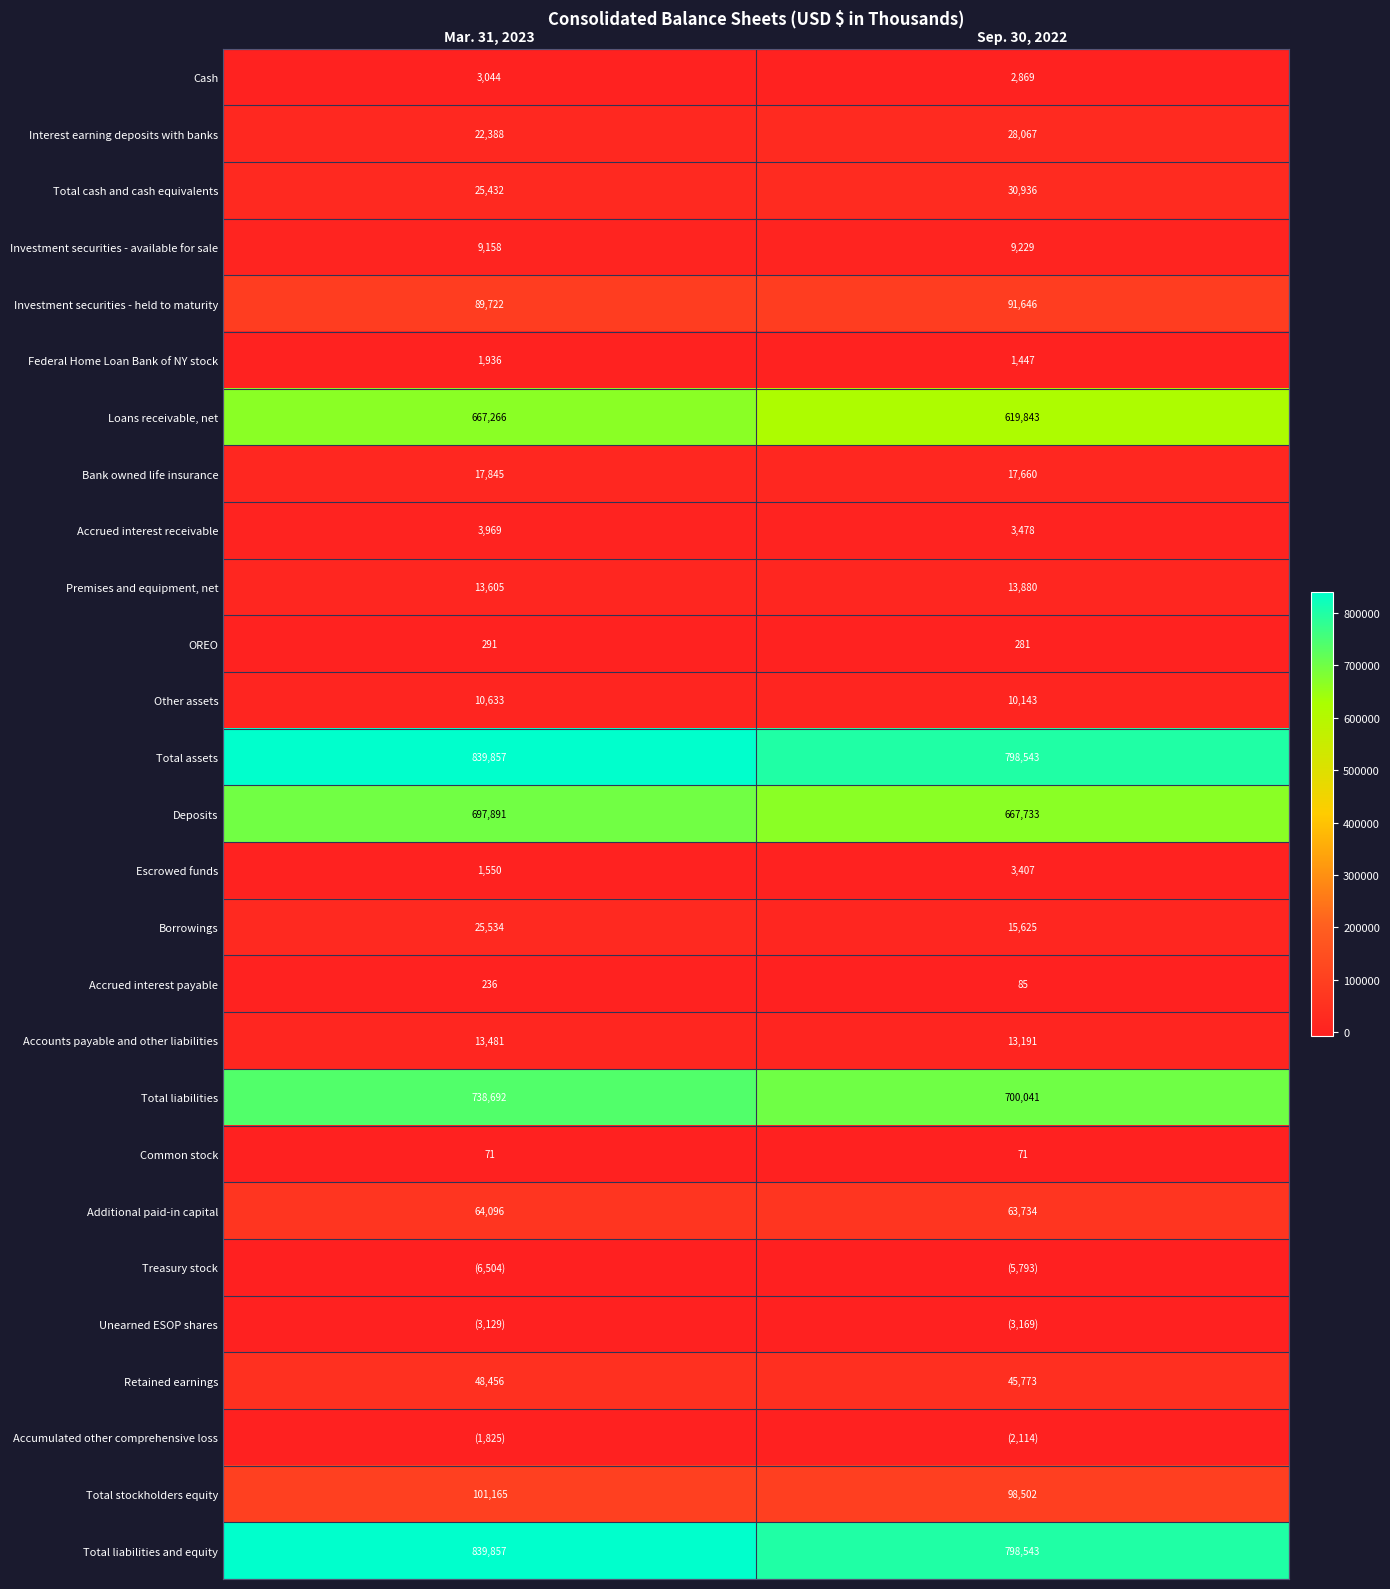

How many Accrued interest payable values are between 85 and 236?

2